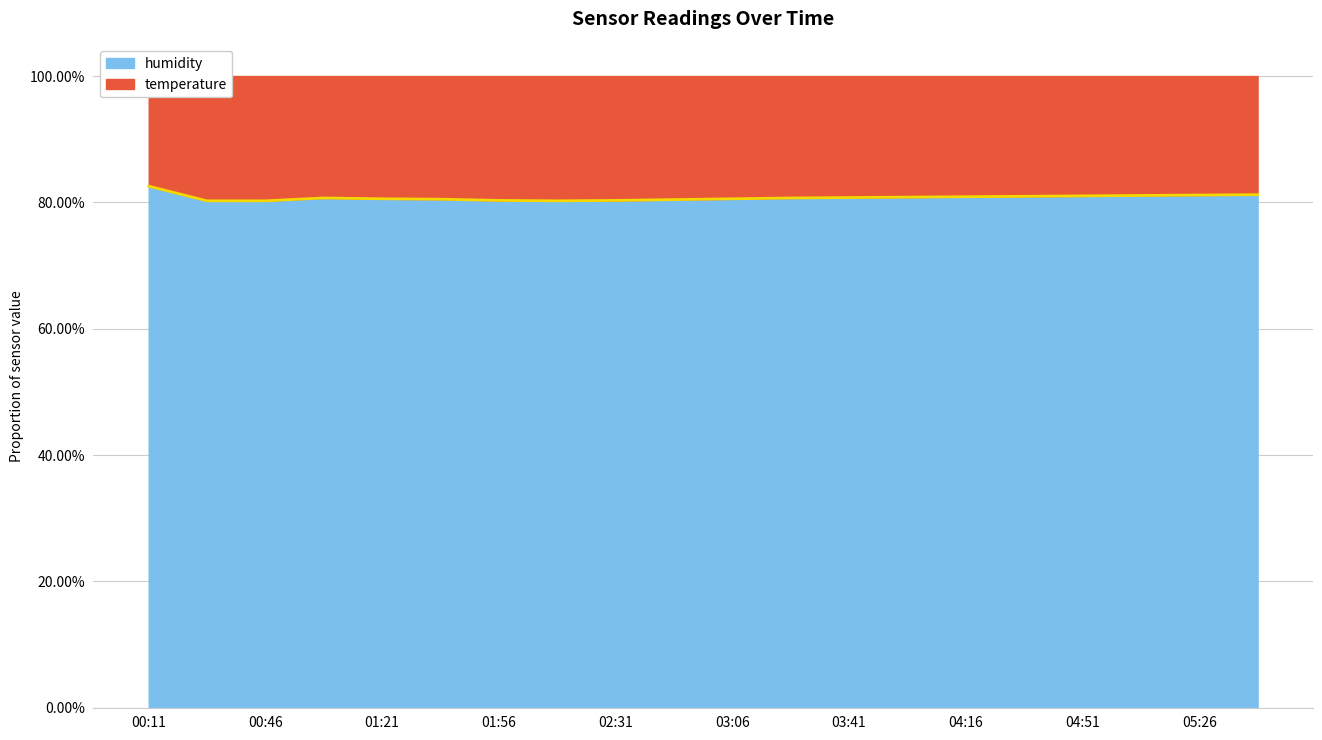

What position from the right is 01:56?

14